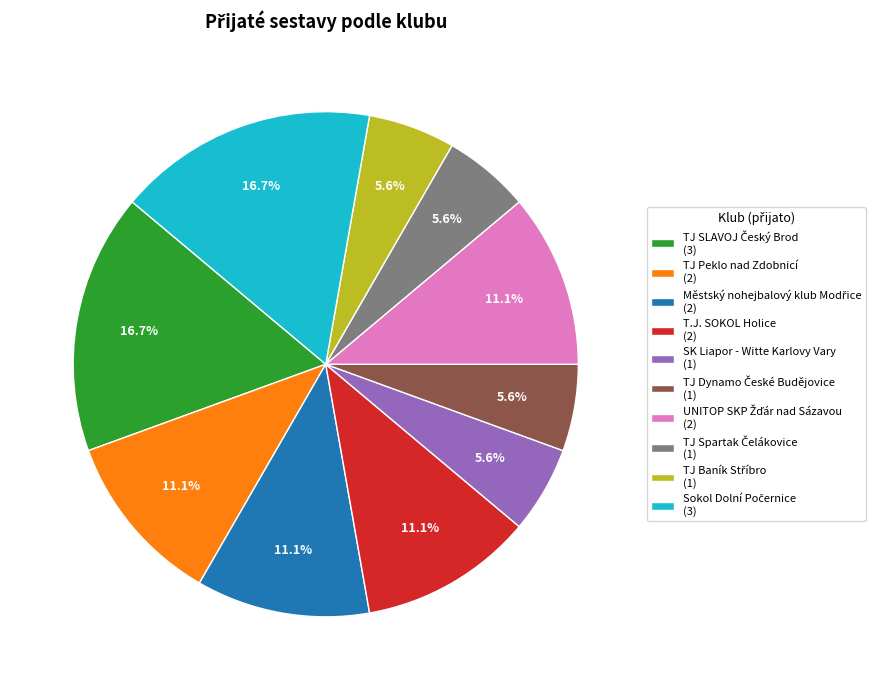

Is there a majority slice in this chart?

No